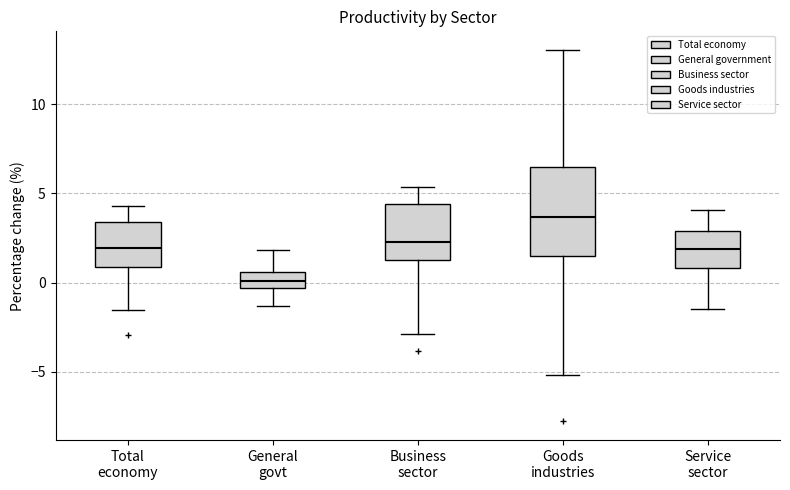

Reading left to right, read every box against the y-axis: the position of its median line, the range the box covers, and the ends of its whiskers. The values are not printed on the chart, so give them approximately, as read against the axis.

Total economy: median 2.0, box 1.0 to 3.5, whiskers -1.5 to 4.5
General govt: median 0.0, box -0.5 to 0.5, whiskers -1.5 to 2.0
Business sector: median 2.5, box 1.5 to 4.5, whiskers -3.0 to 5.5
Goods industries: median 3.5, box 1.5 to 6.5, whiskers -5.0 to 13.0
Service sector: median 2.0, box 1.0 to 3.0, whiskers -1.5 to 4.0